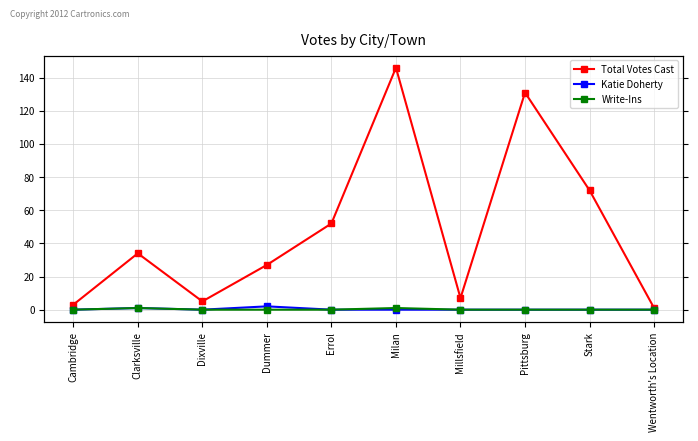

Reading right to left, transcribe all the data shown in this chart.

Total Votes Cast: Wentworth's Location=1	Stark=72	Pittsburg=131	Millsfield=7	Milan=146	Errol=52	Dummer=27	Dixville=5	Clarksville=34	Cambridge=3
Katie Doherty: Wentworth's Location=0	Stark=0	Pittsburg=0	Millsfield=0	Milan=0	Errol=0	Dummer=2	Dixville=0	Clarksville=1	Cambridge=0
Write-Ins: Wentworth's Location=0	Stark=0	Pittsburg=0	Millsfield=0	Milan=1	Errol=0	Dummer=0	Dixville=0	Clarksville=1	Cambridge=0